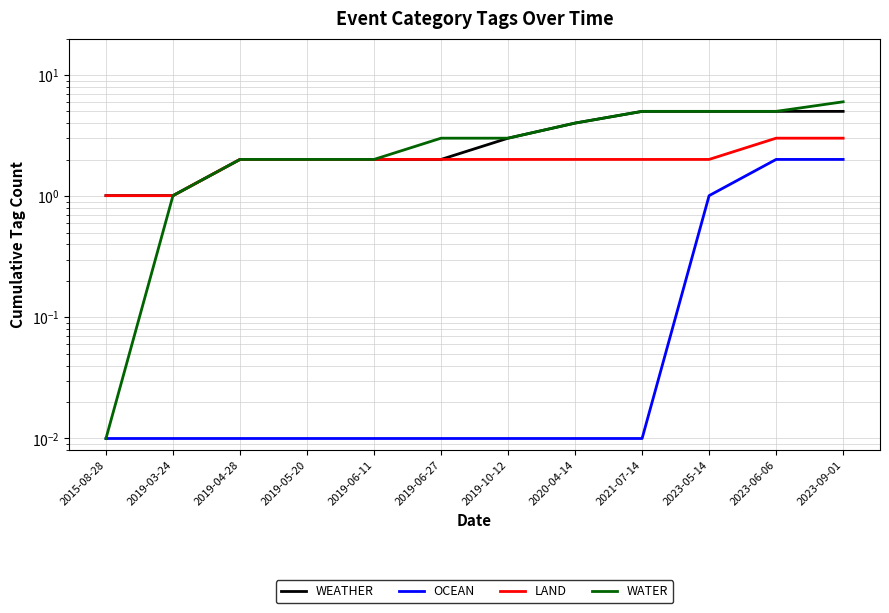

What is the value of the WEATHER point at the 1st from the left?

1.0